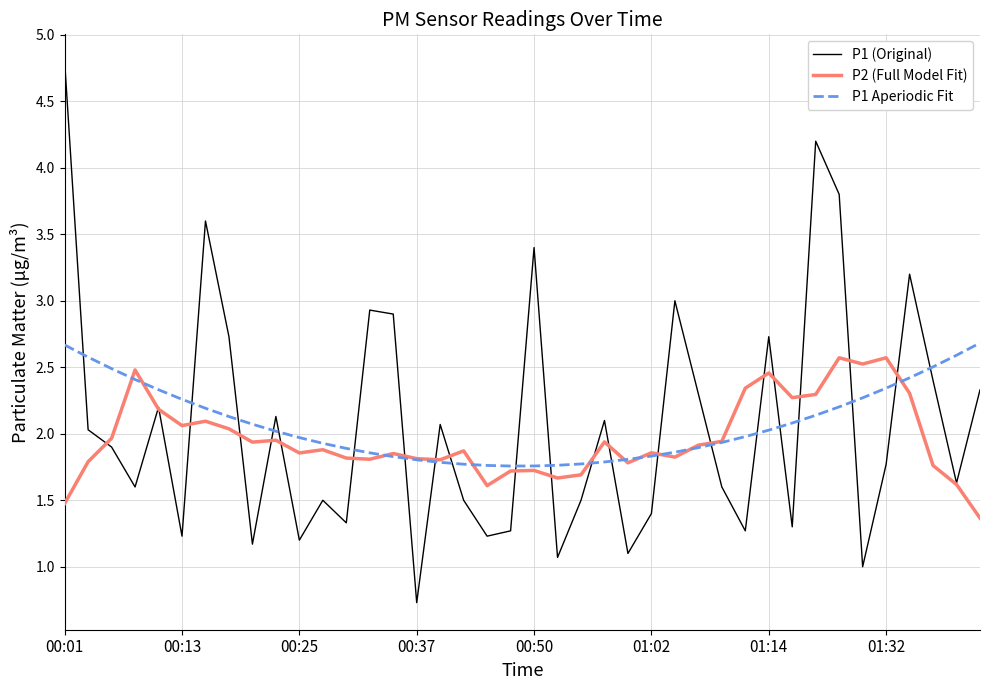

What is the lowest value of the P2 (Full Model Fit) series?

1.4